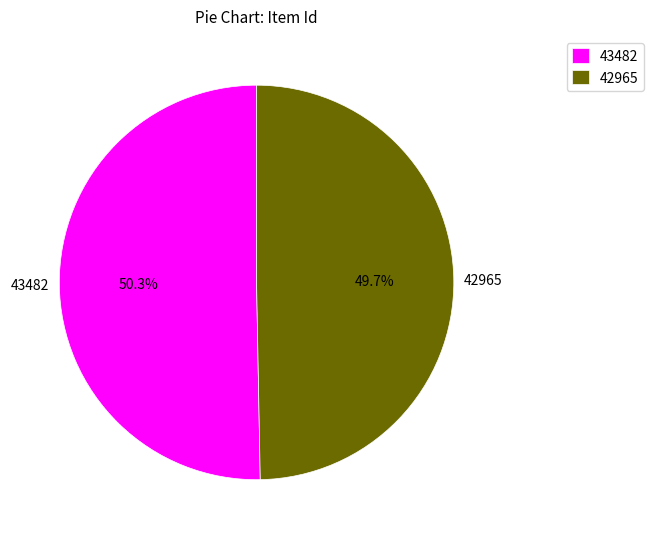

Does 42965 account for over 50% of the chart?

No